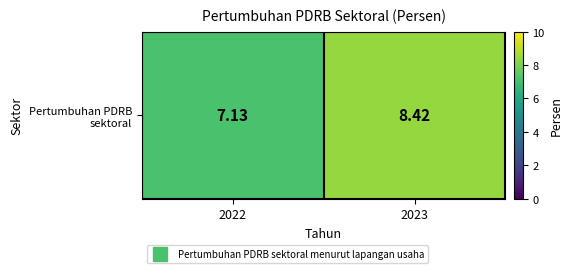

Approximately how many times larger is the value at 2022 compared to 2023?

0.8